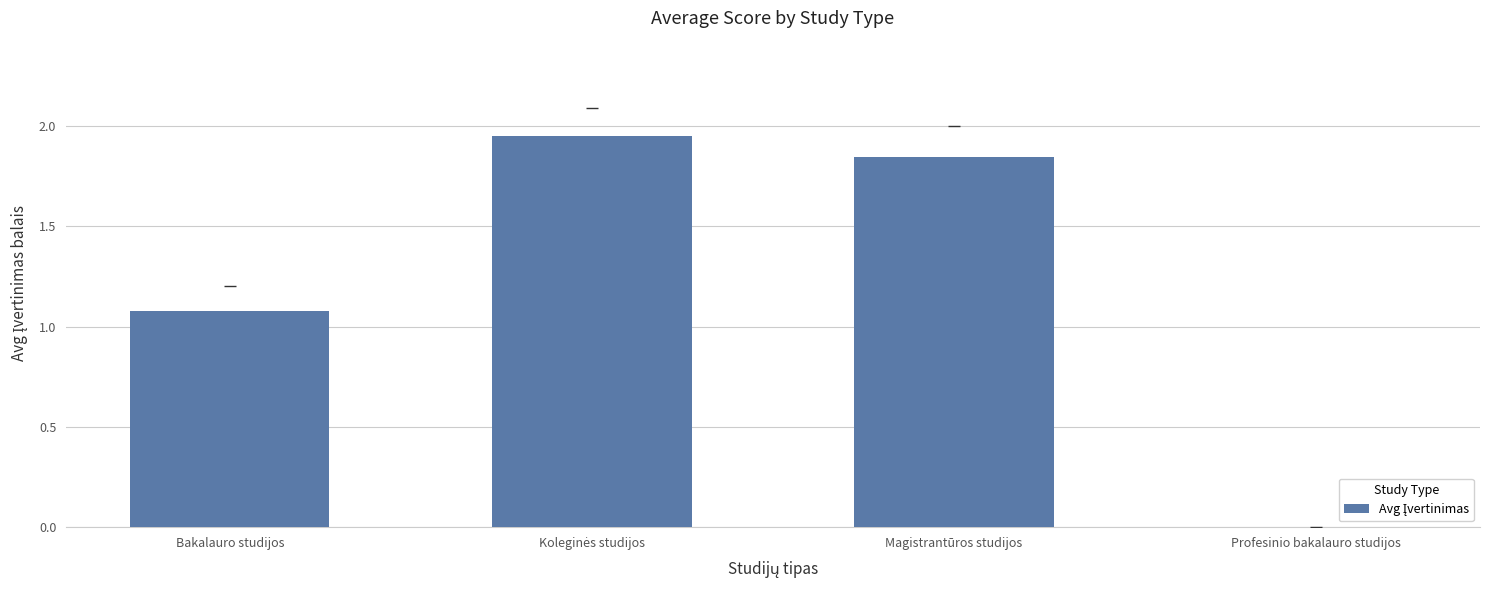

The chart shows a value of 1.1 at Bakalauro studijos. True or false?

True